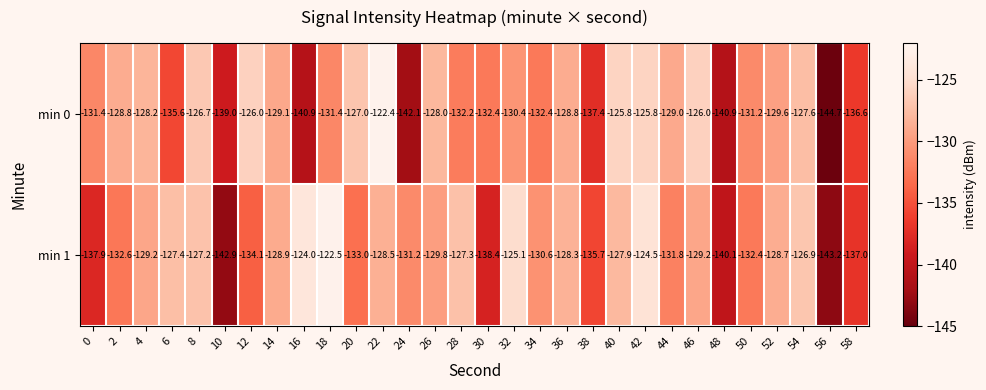

Rank the series by their average value, from lowest to highest.

min 0, min 1